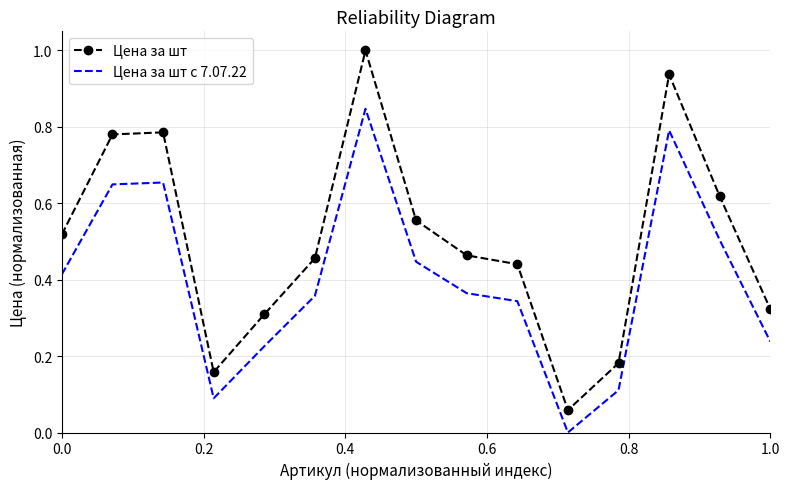

List the series in order of their peak value, highest first.

Цена за шт, Цена за шт с 7.07.22